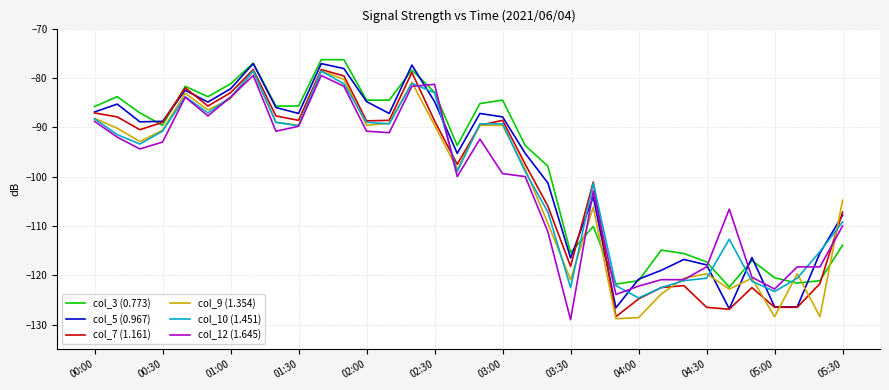

How many lines are shown in the chart?

6